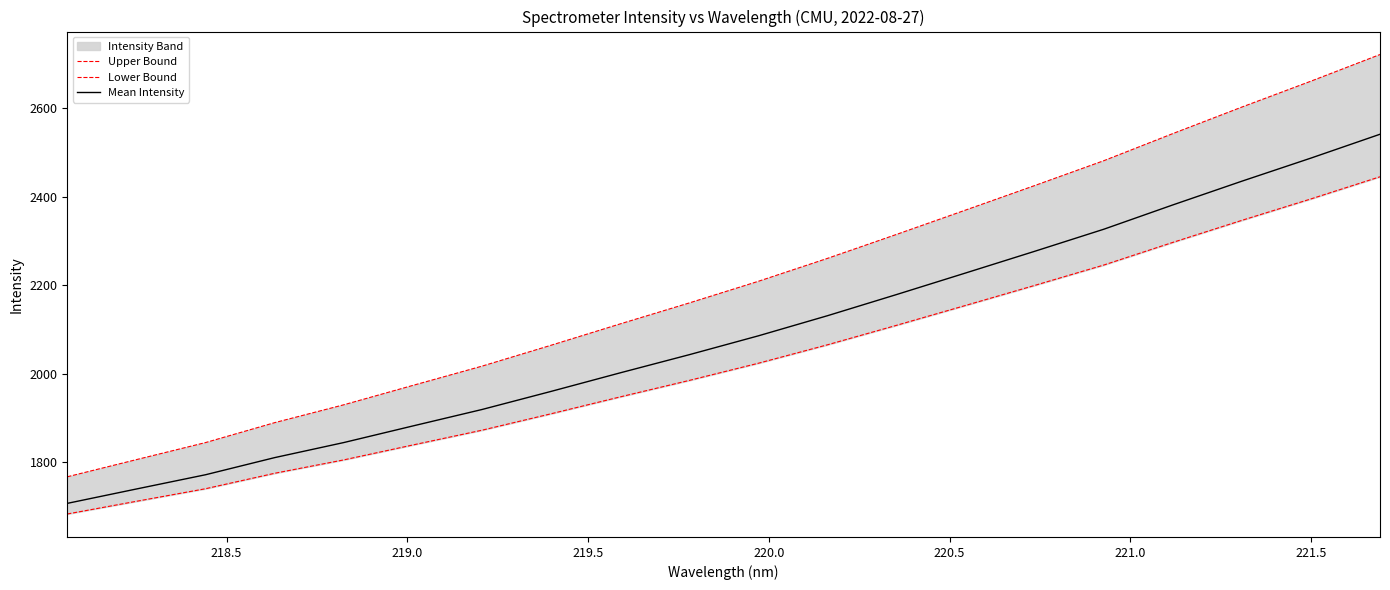

What is the label of the 7th point from the left?

221.0